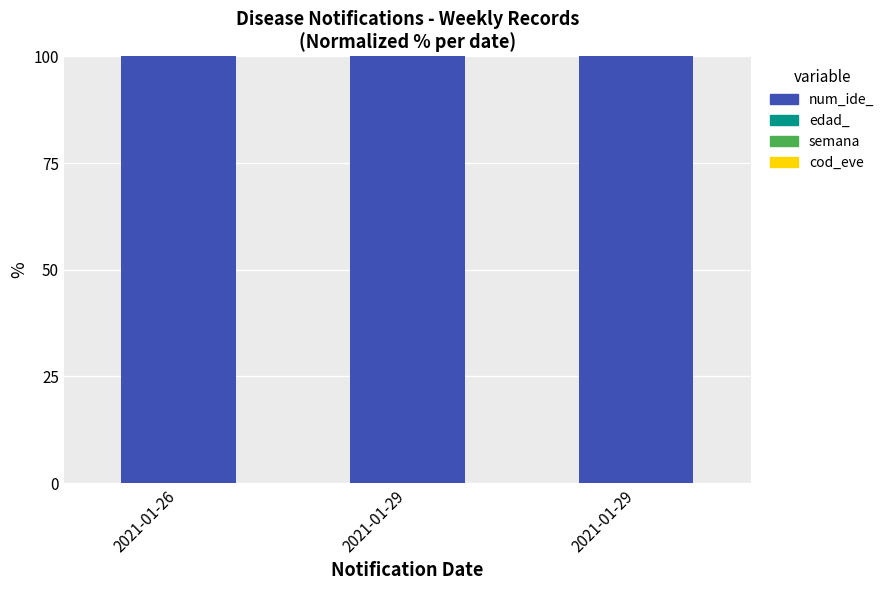

How many series are shown in this chart?

4